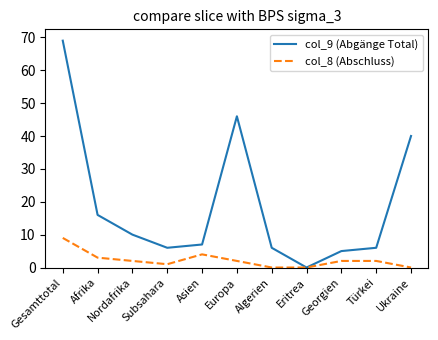

True or false: col_9 (Abgänge Total) has a value of 20 at Ukraine.

False